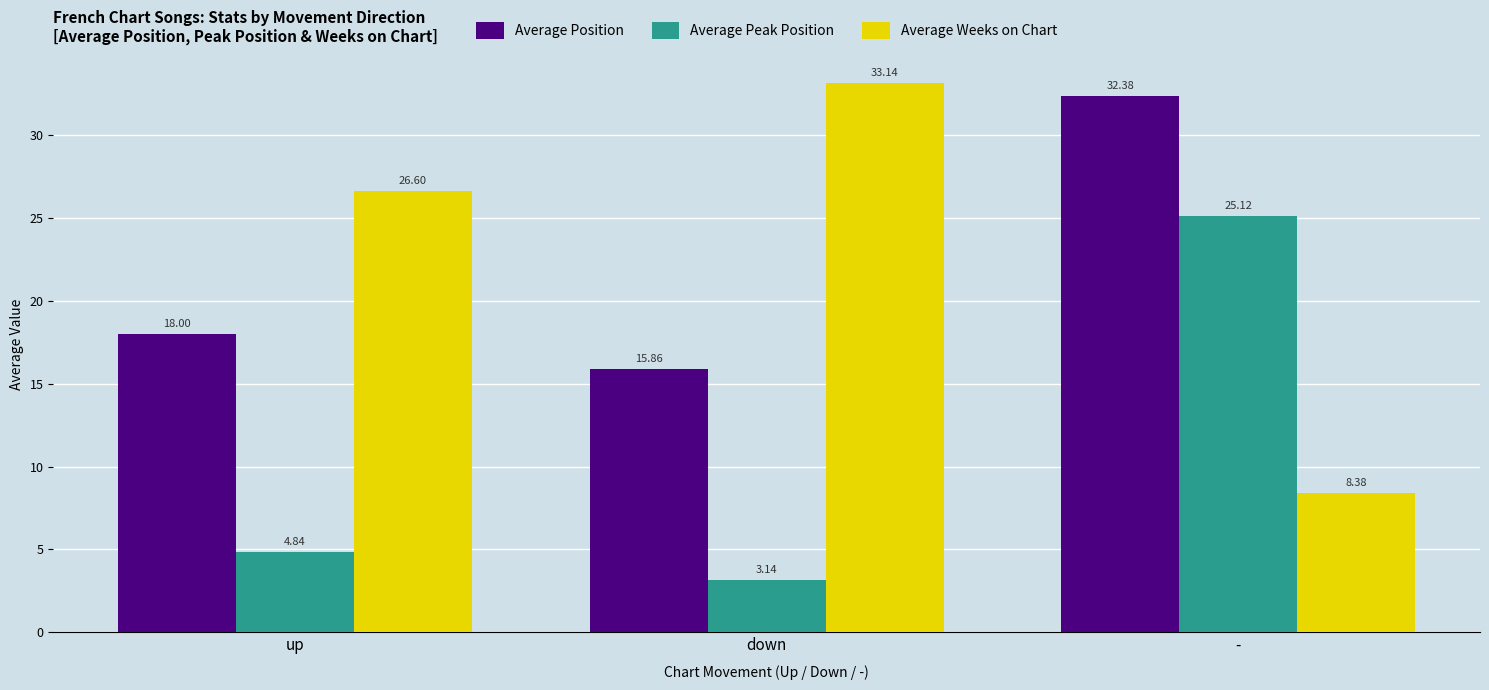

Are the bars horizontal?

No